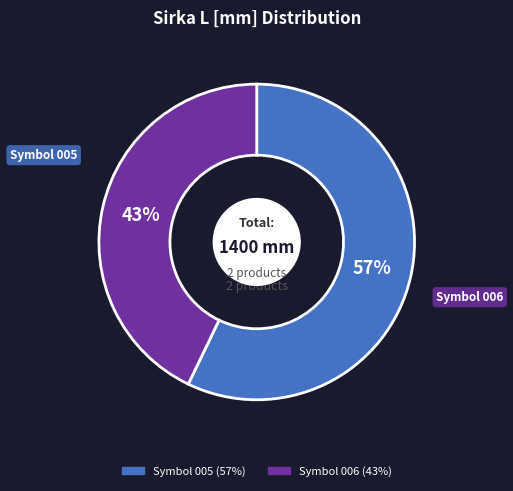

To the nearest percent, what is the average slice percentage?

50%